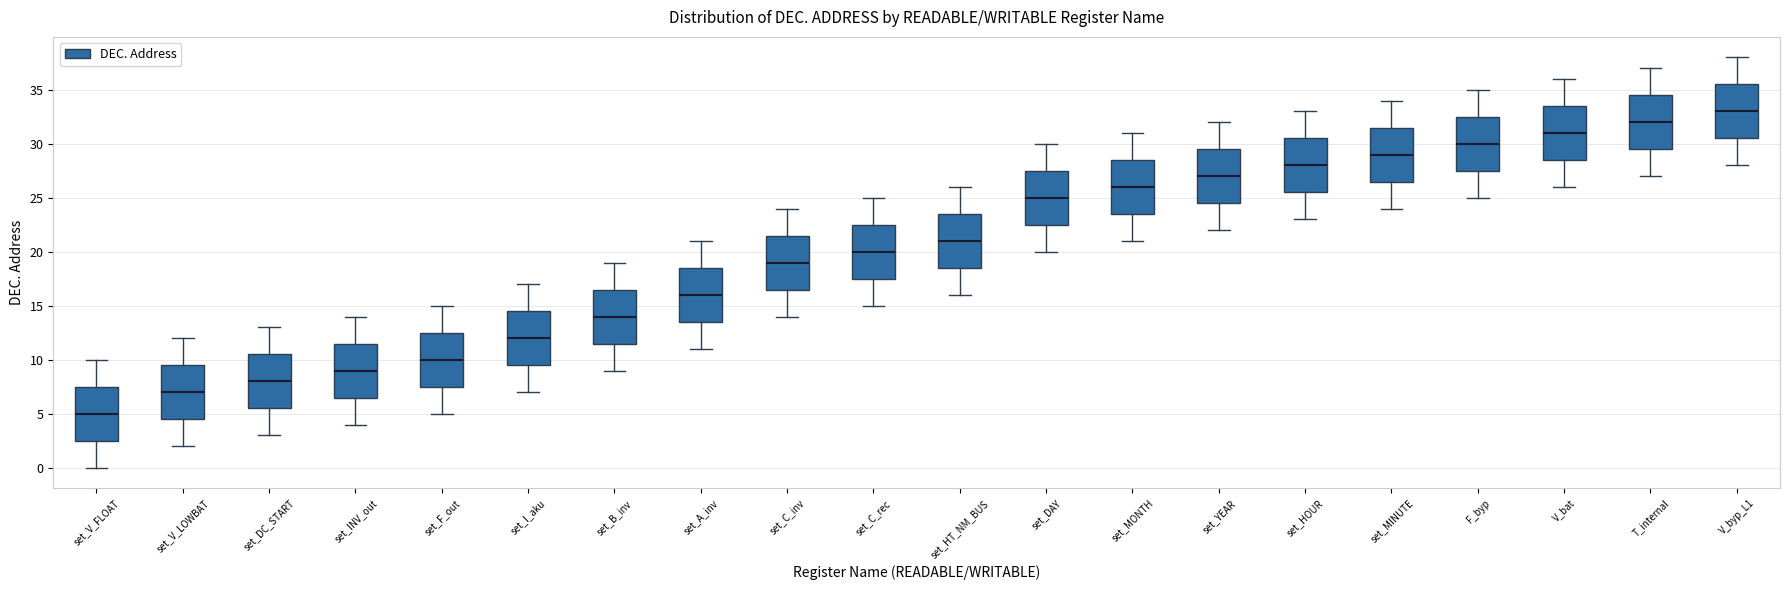

Where does the median line of the box for set_INV_out sit on the y-axis? The values are not printed on the chart, so give them approximately, as read against the axis.

9.0